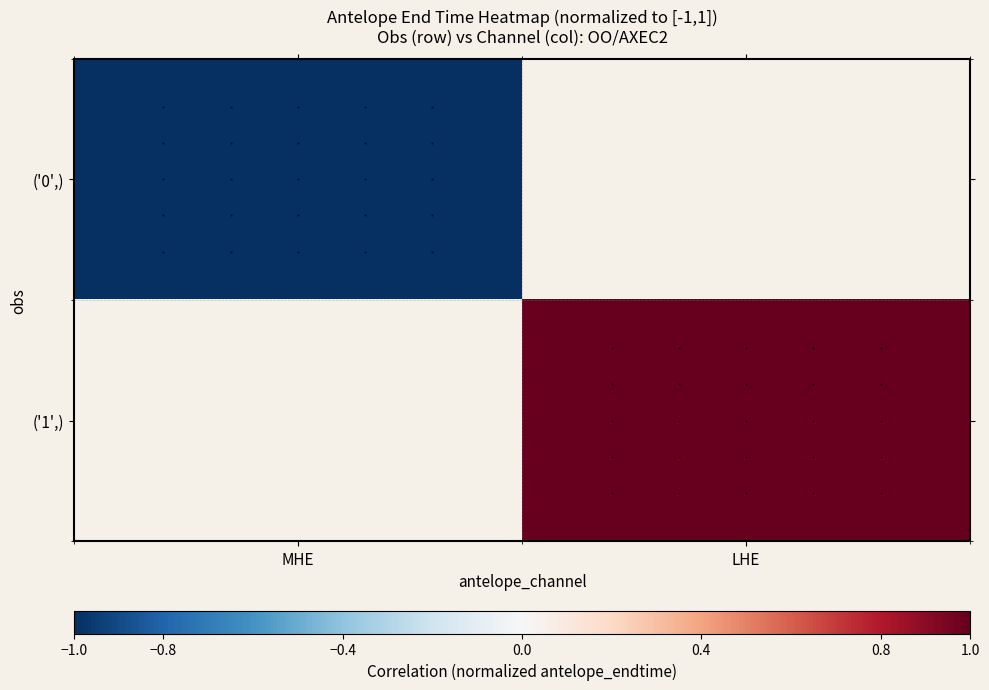

Rank the series by their maximum value, from lowest to highest.

('0',), ('1',)